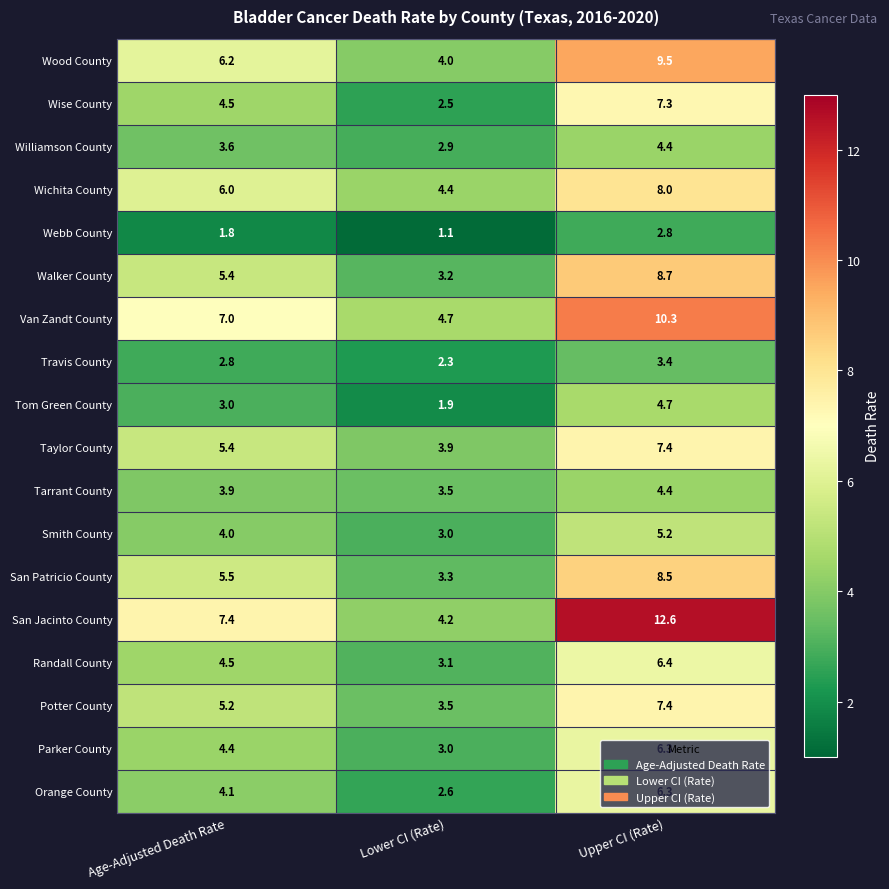

Where does the Potter County series first go above 5?

Age-Adjusted Death Rate